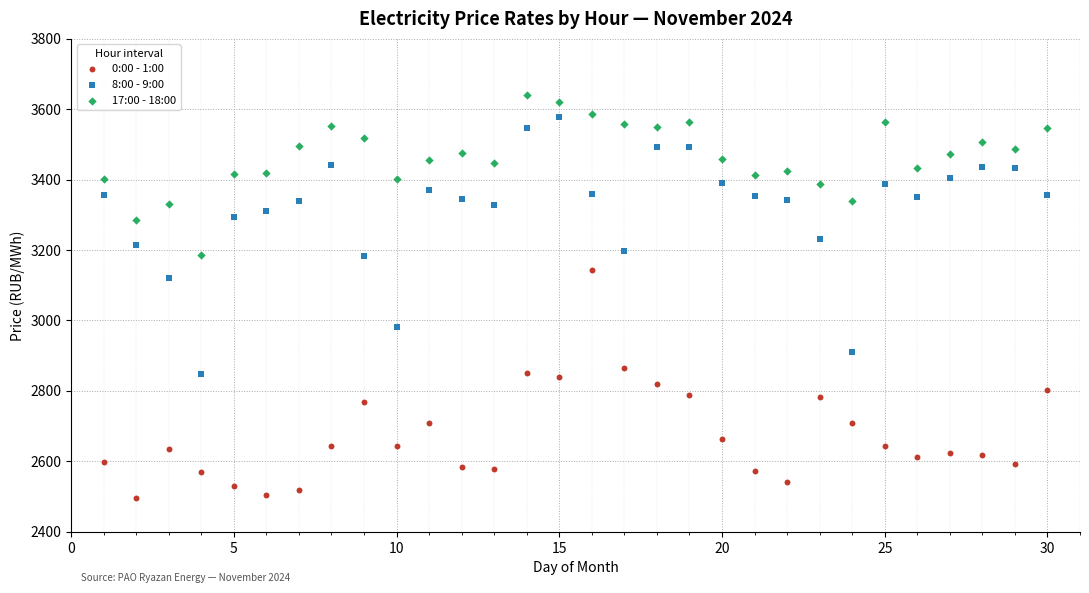

Across all series, what Y value is closest to 3067?

3120.4